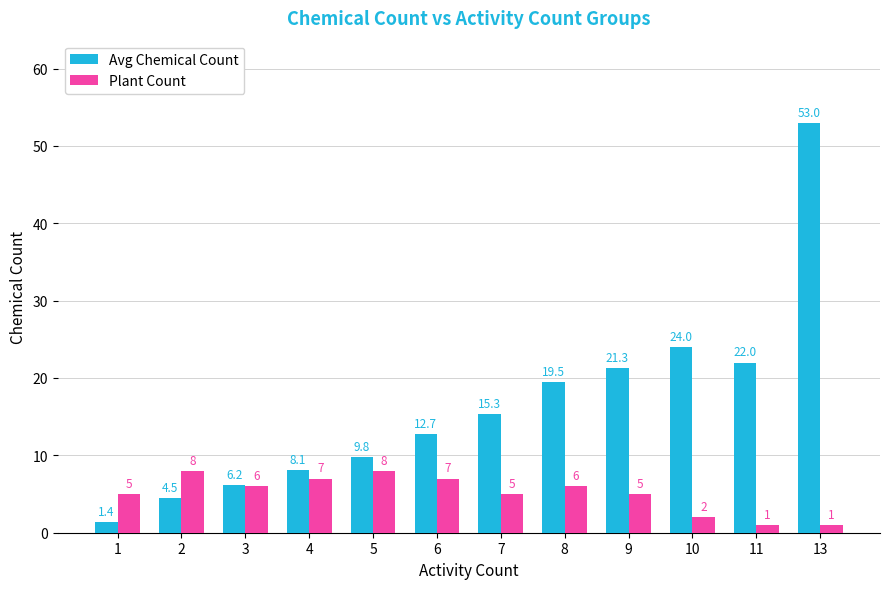

List the series in order of their overall mean, highest first.

Avg Chemical Count, Plant Count